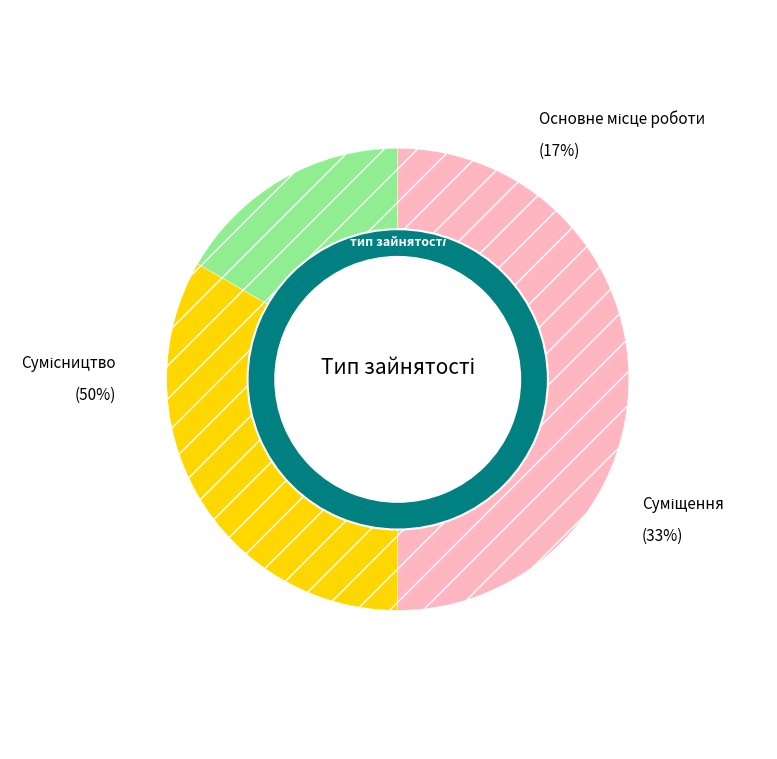

Rank the categories by value from highest to lowest.

Сумісництво, Суміщення, Основне місце роботи